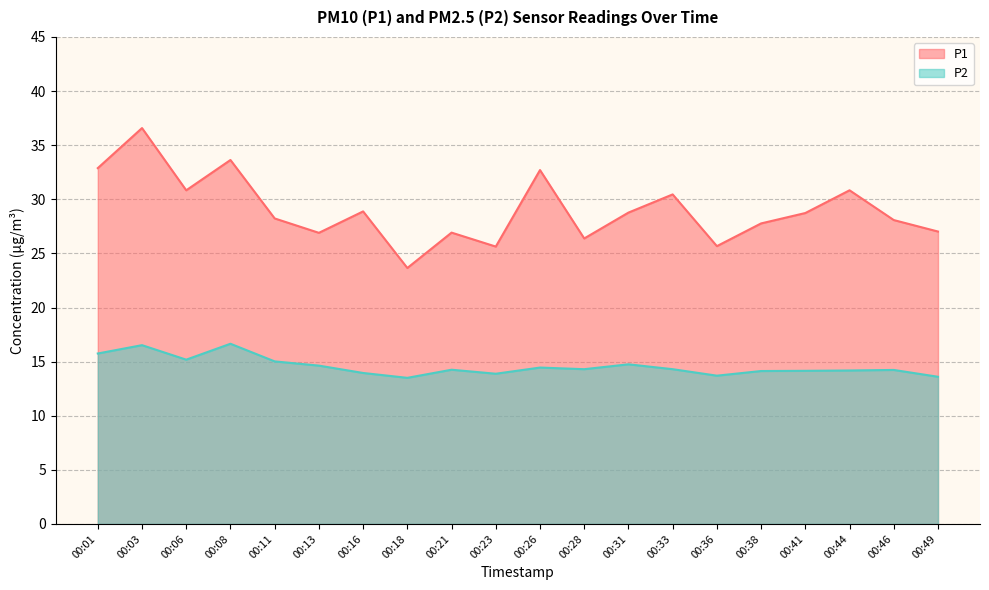

At which label does P2 reach its peak?

00:08